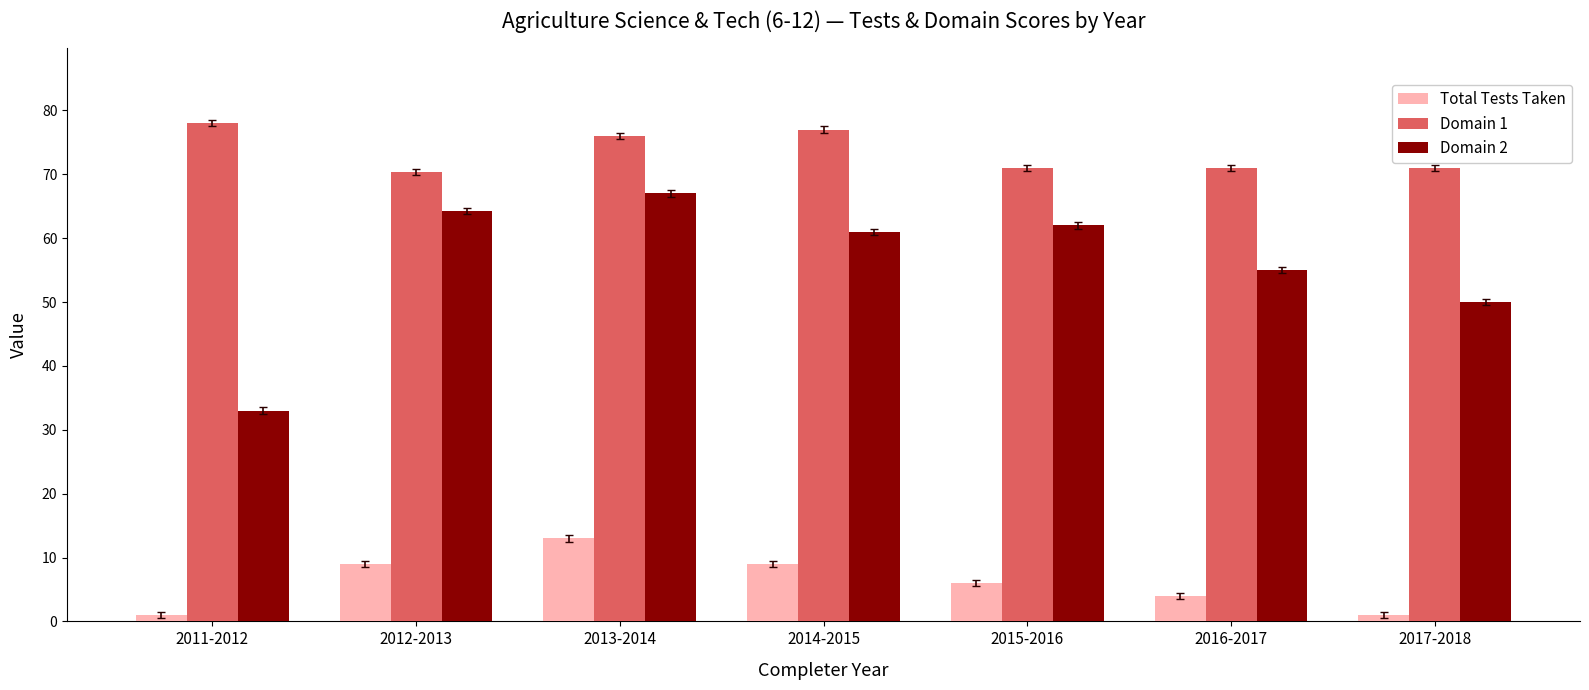

What is the value of the Total Tests Taken bar at the 2nd from the left?

9.0